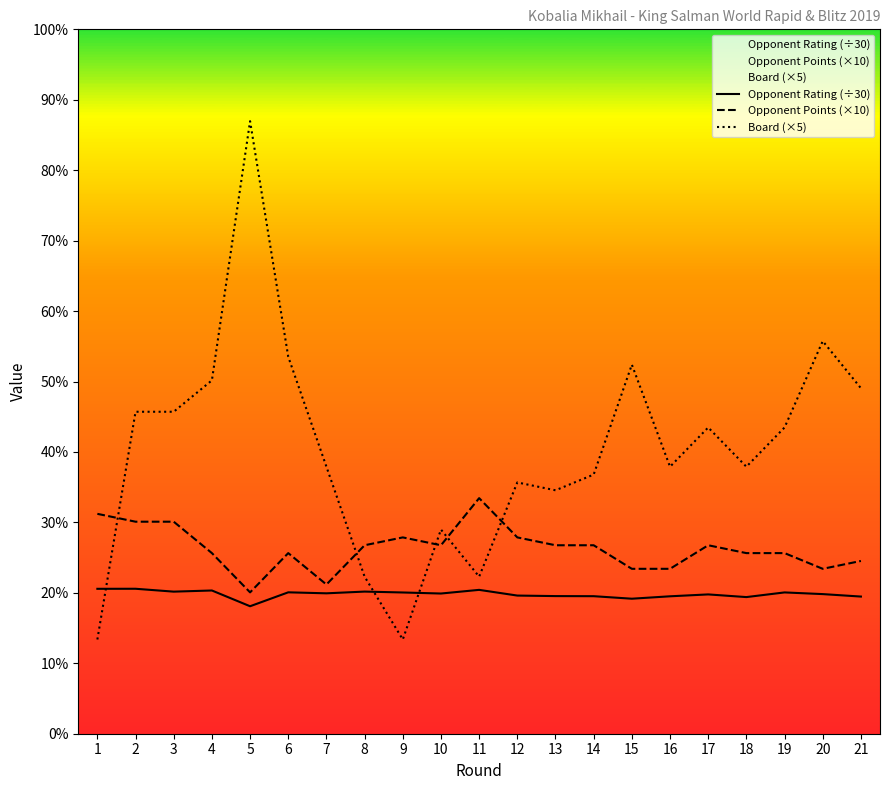

At which label is Opponent Points (×10) closest to 120?

8